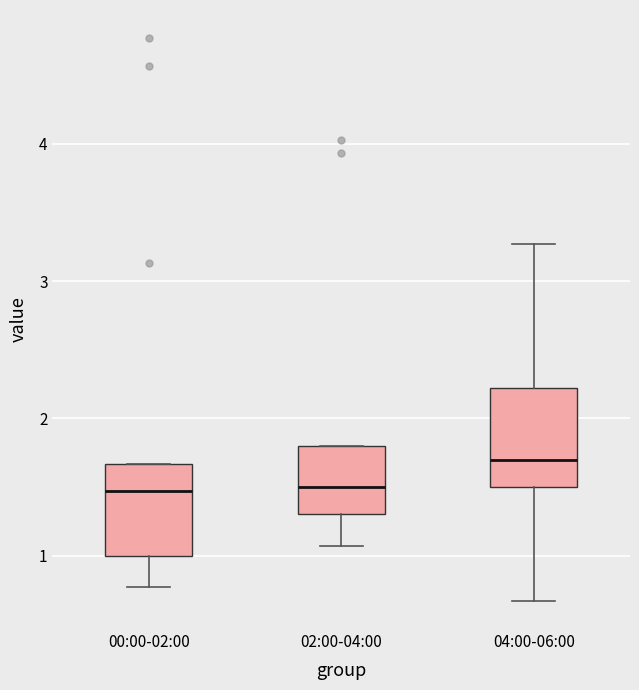

Reading left to right, read every box against the y-axis: the position of its median line, the range the box covers, and the ends of its whiskers. The values are not printed on the chart, so give them approximately, as read against the axis.

00:00-02:00: median 1.5, box 1.0 to 1.7, whiskers 0.8 to 1.7
02:00-04:00: median 1.5, box 1.3 to 1.8, whiskers 1.1 to 1.8
04:00-06:00: median 1.7, box 1.5 to 2.2, whiskers 0.7 to 3.3